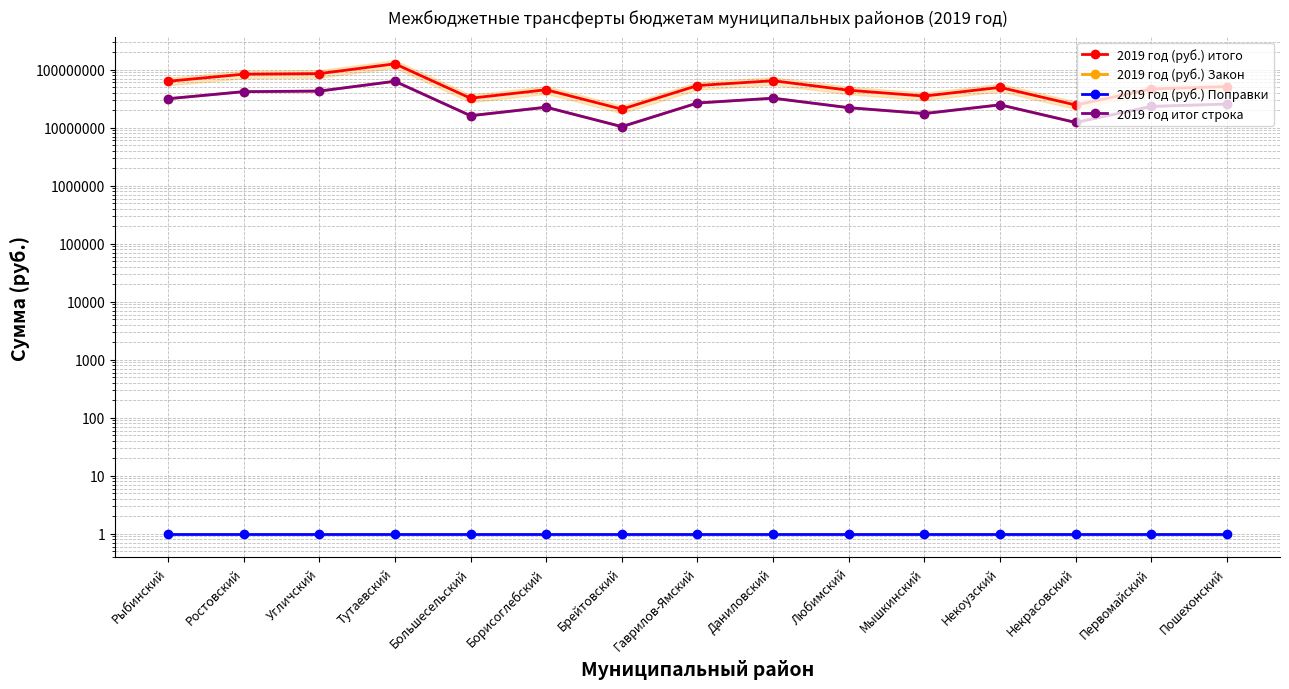

What position from the right is Пошехонский?

1